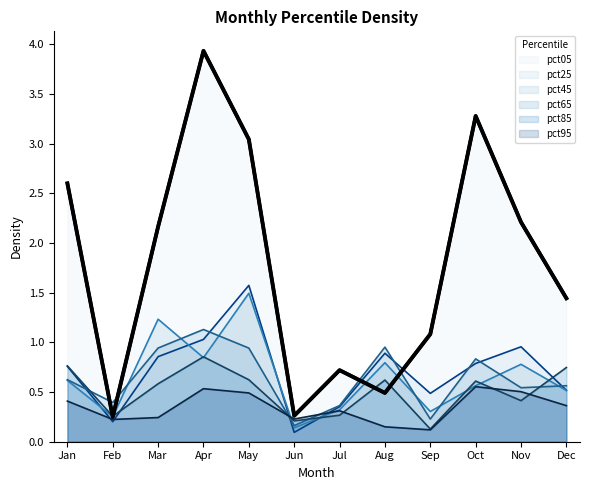

What is the lowest value of the pct95 series?

0.1